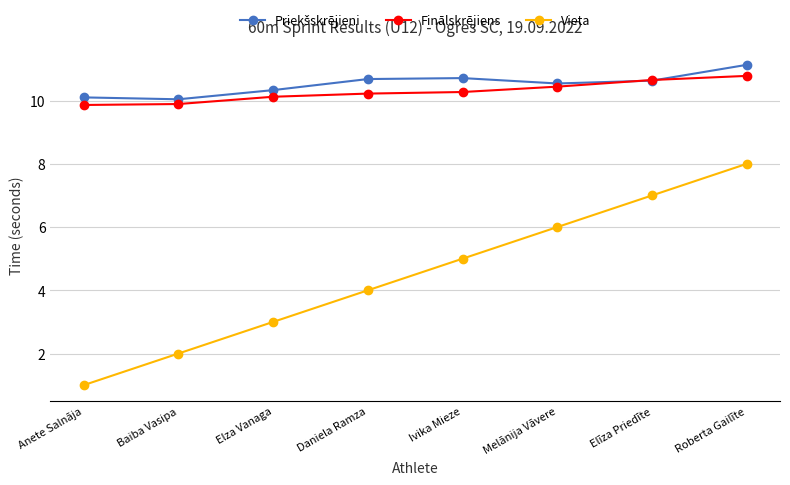

What is the value of the Vieta point at the 2nd from the left?

2.0